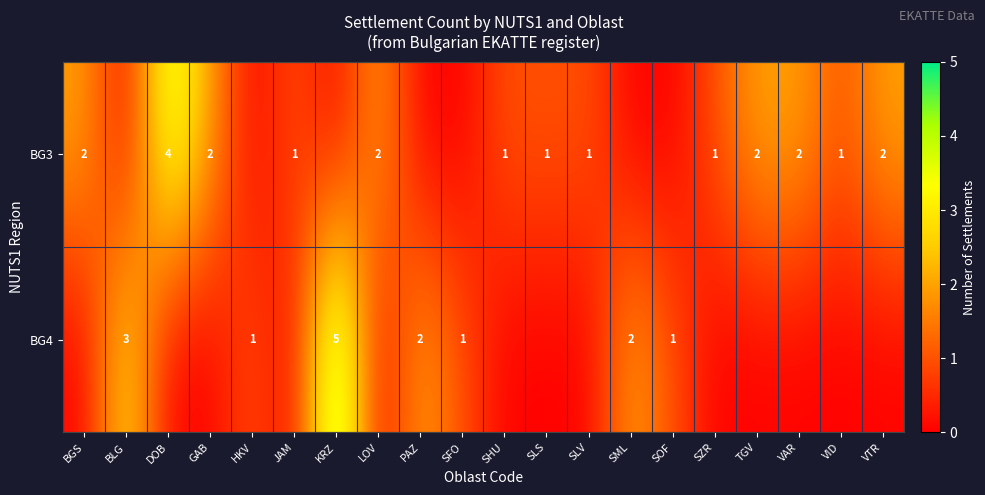

Which has a higher value, KRZ or PAZ?

KRZ